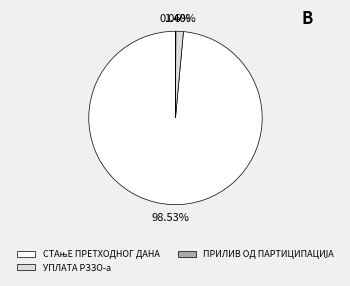

Is there any slice that represents more than half of the pie?

Yes